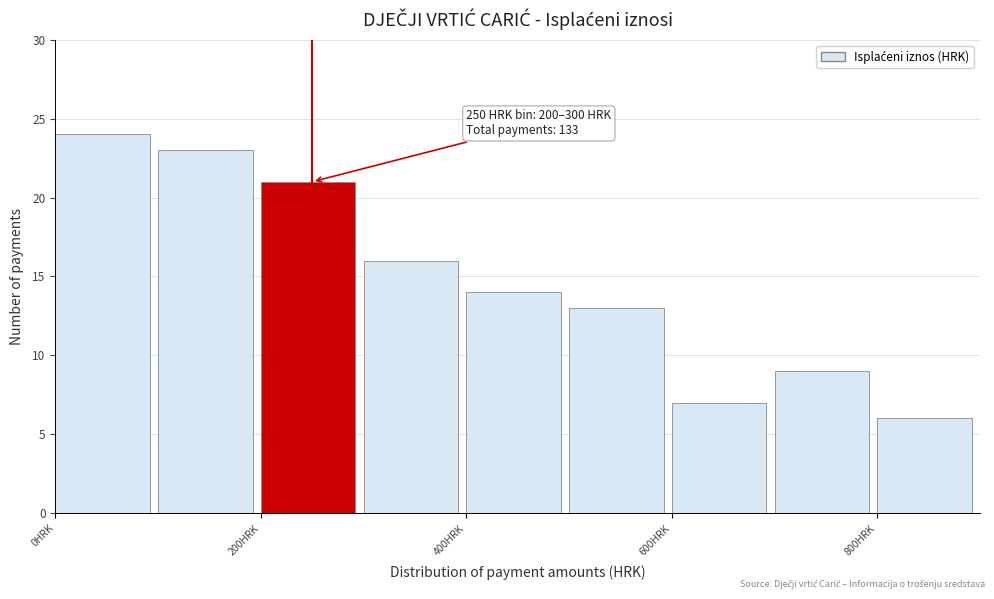

Which range on the x-axis has the tallest bar?

0 to 100